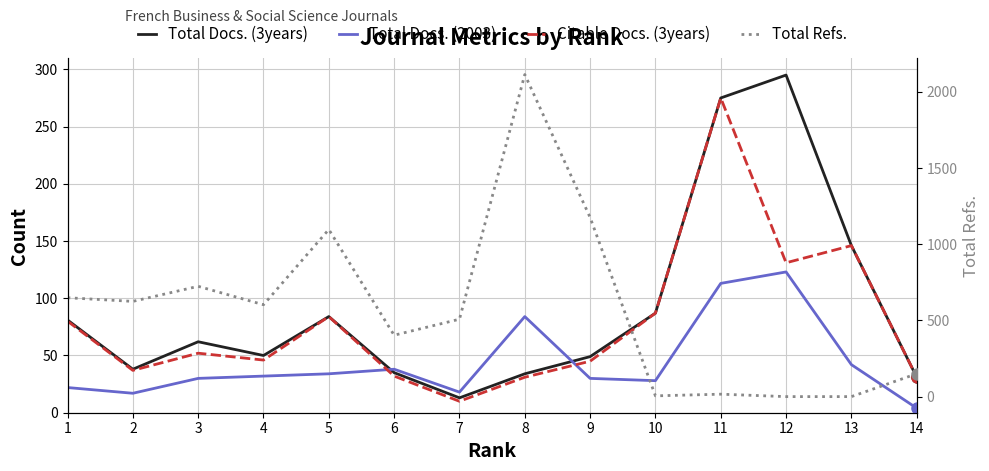

Which series ends up on top after the final intersection of Total Docs. (3years) and Total Refs.?

Total Refs.